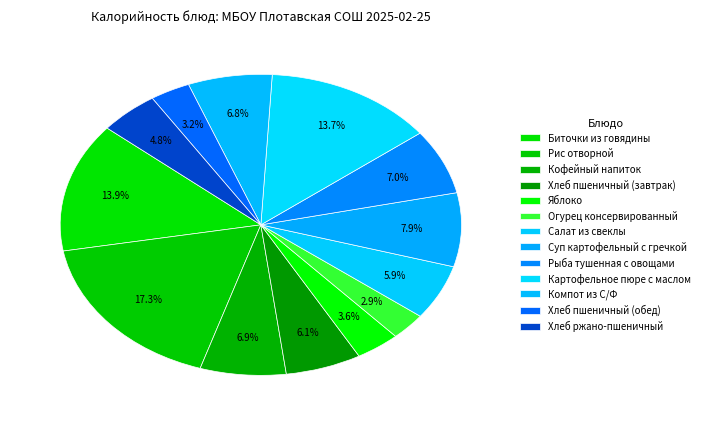

What is the total percentage of Компот из С/Ф and Картофельное пюре с маслом?

20.4%